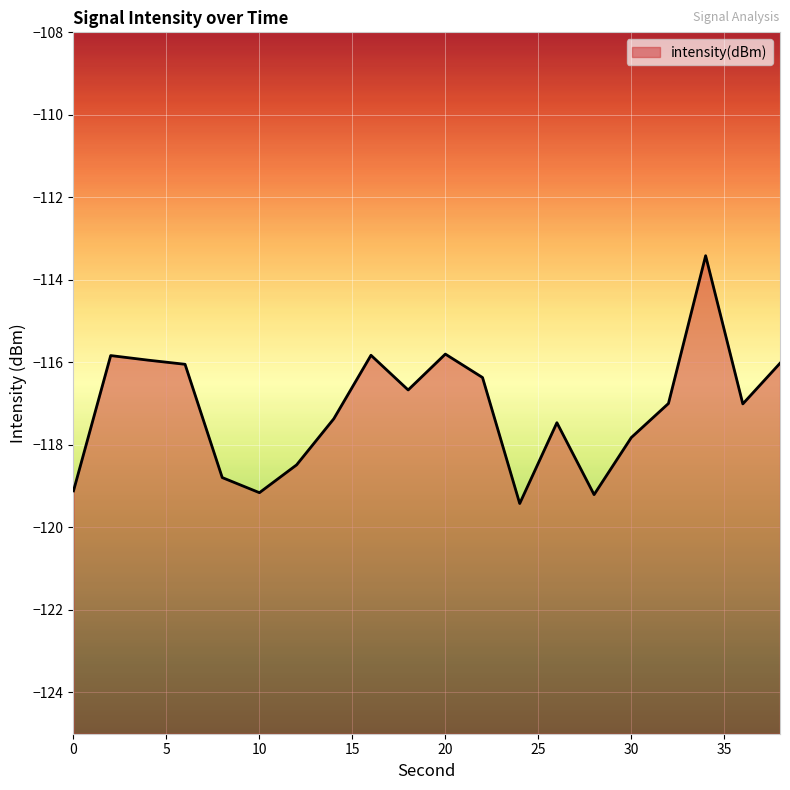

The chart shows a value of -116.7 at 18. True or false?

True